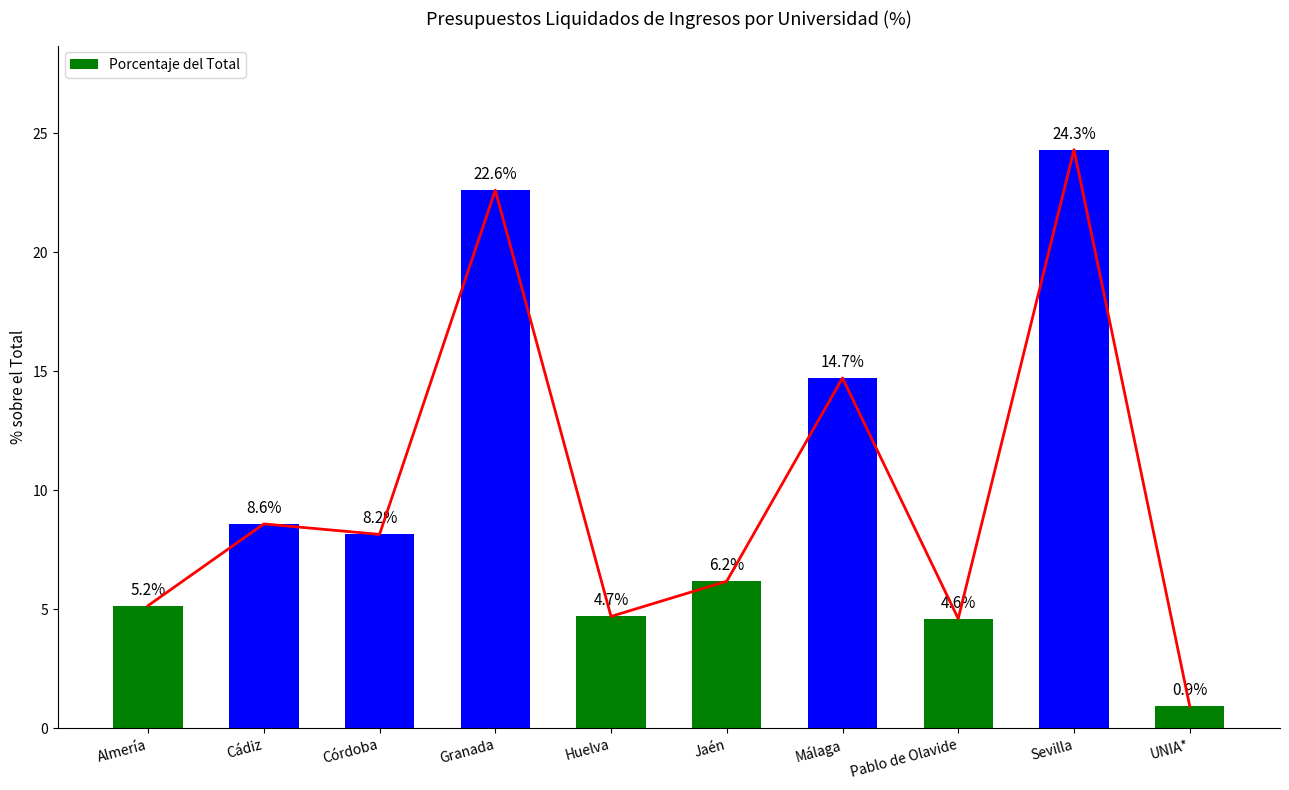

Does the chart contain stacked bars?

No